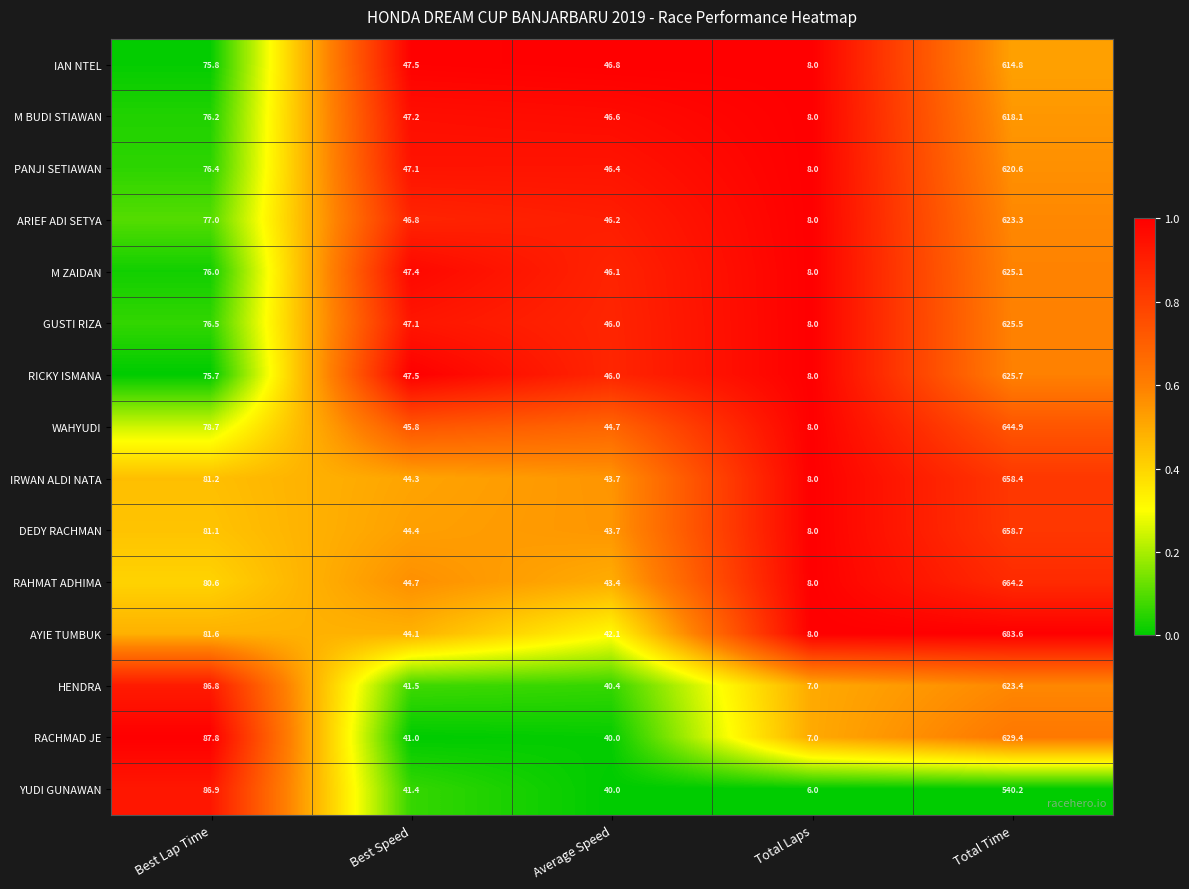

Which series has the largest total across all categories?

AYIE TUMBUK